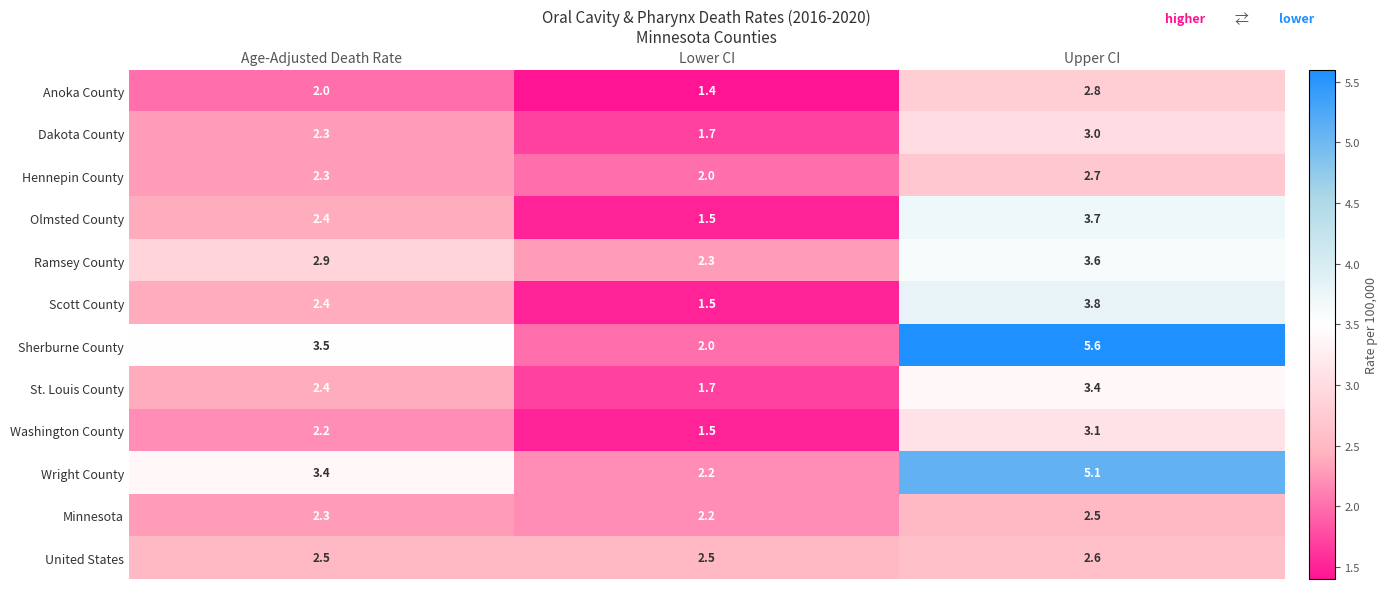

Is it true that Dakota County equals 1.7 at Lower CI?

True